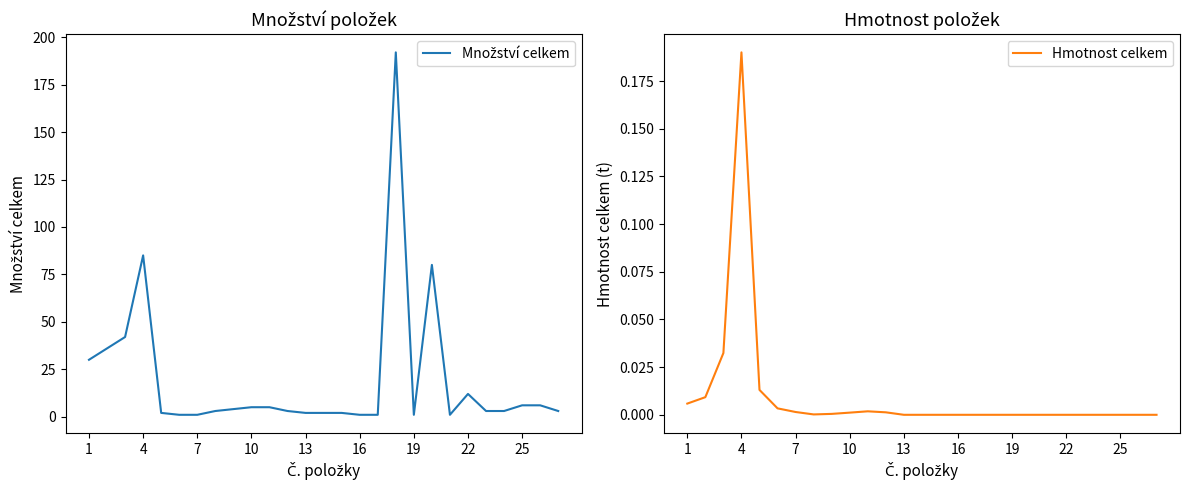

Is this an area chart (filled region under the line)?

No